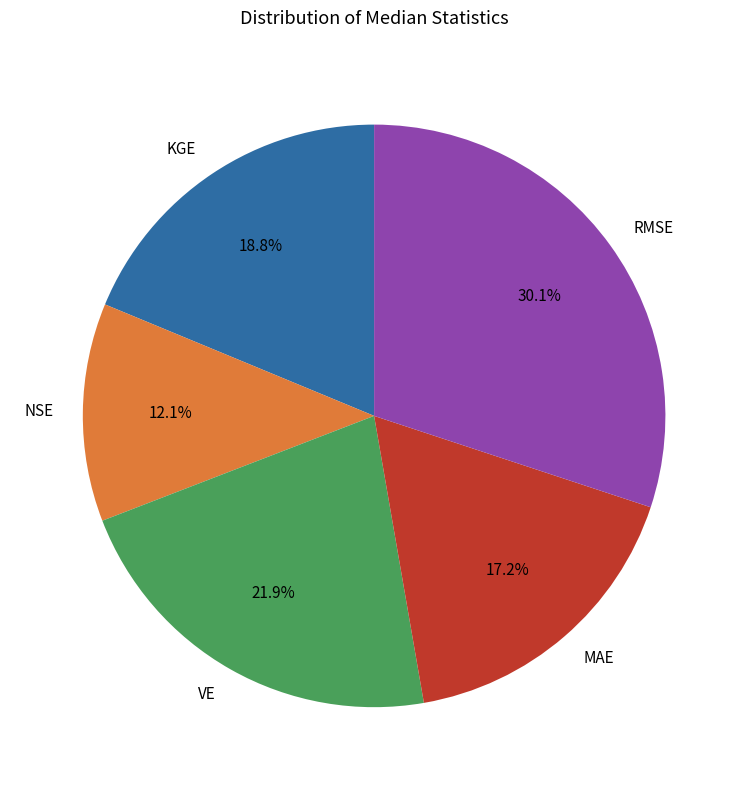

Is there a majority slice in this chart?

No